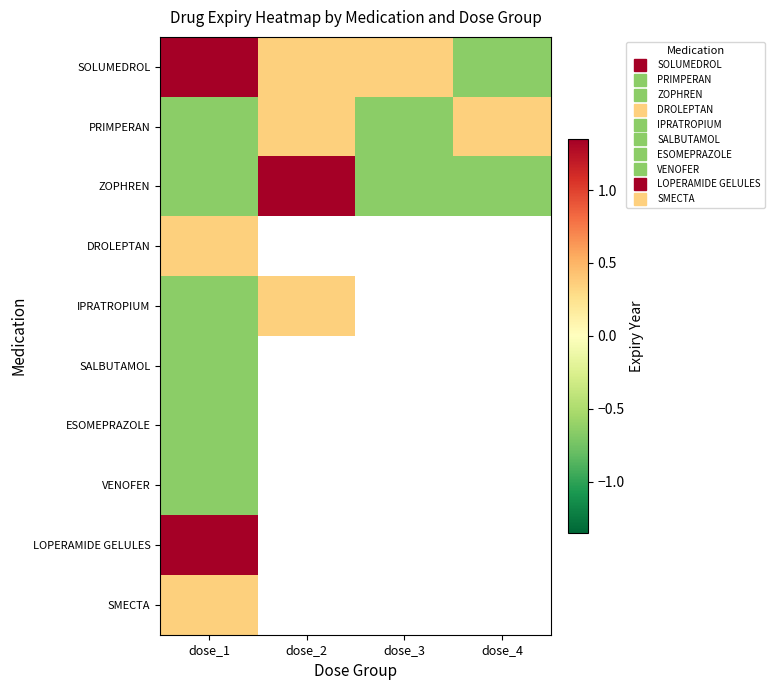

Which series has the largest total across all categories?

SOLUMEDROL